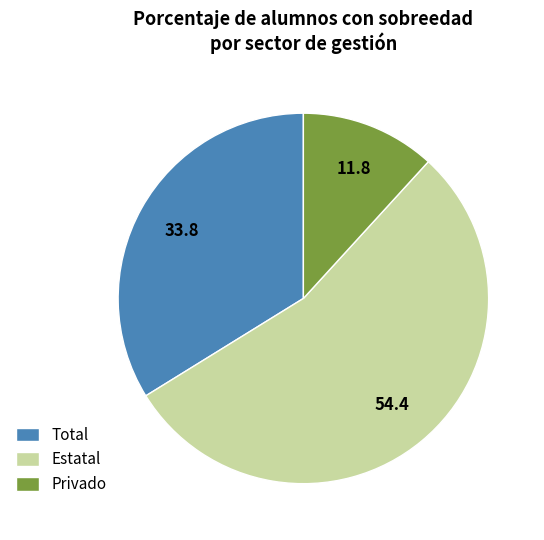

How many slices are in this pie chart?

3